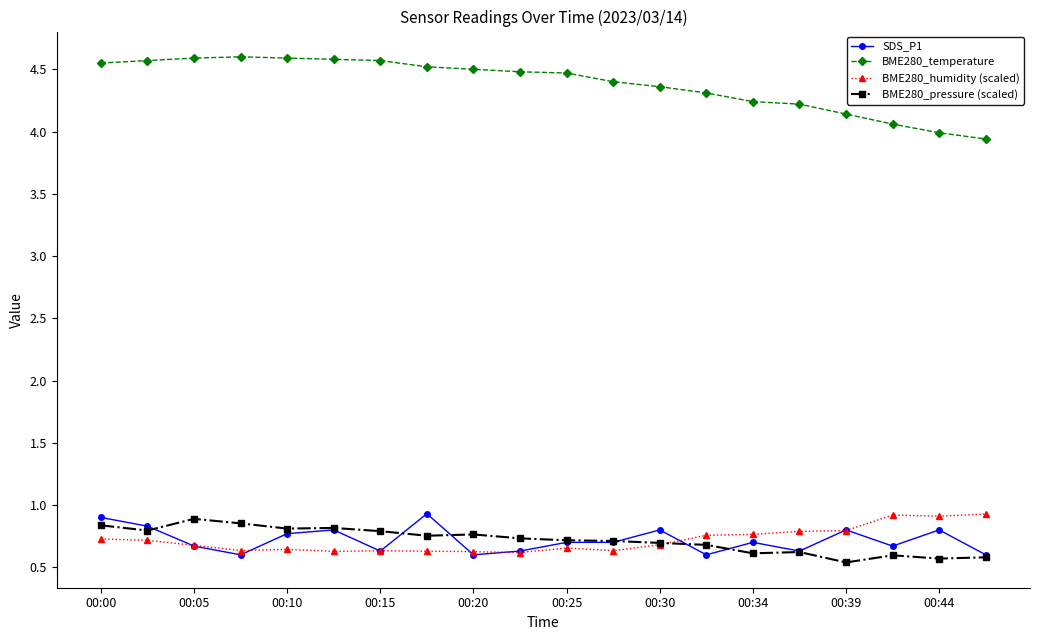

What is the lowest value of the BME280_temperature series?

3.9